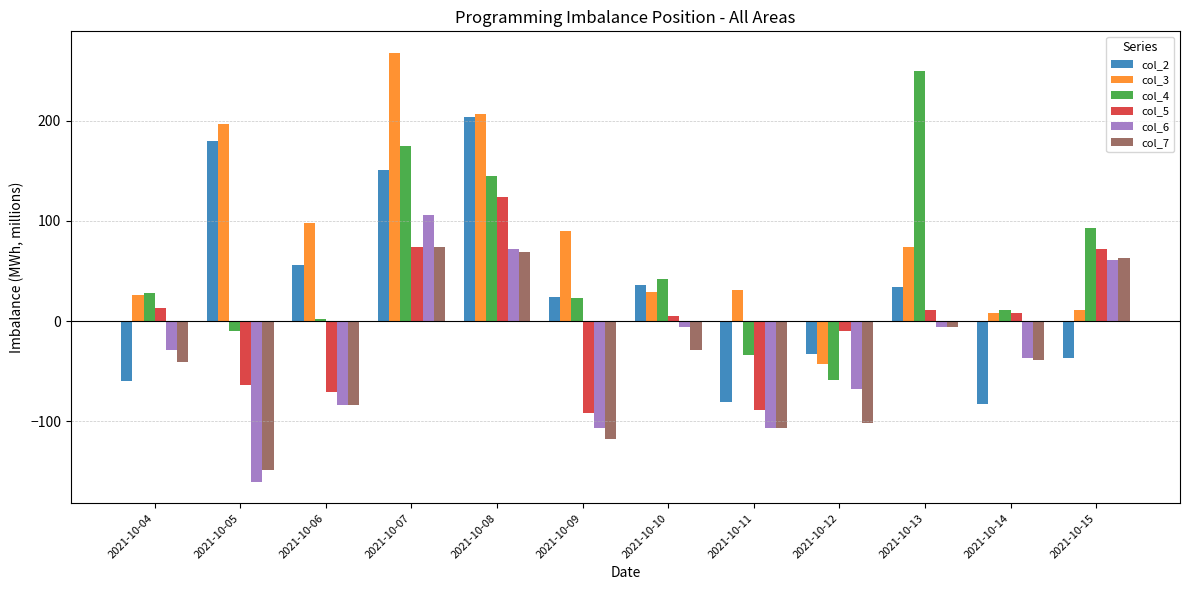

At how many categories does at least one series exceed 177?

4